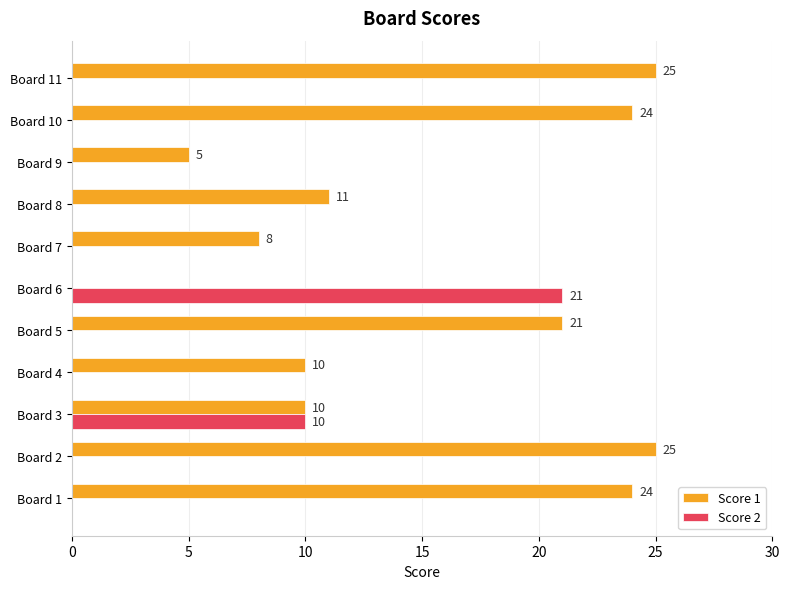

True or false: Score 1 has a value of 24 at Board 10.

True